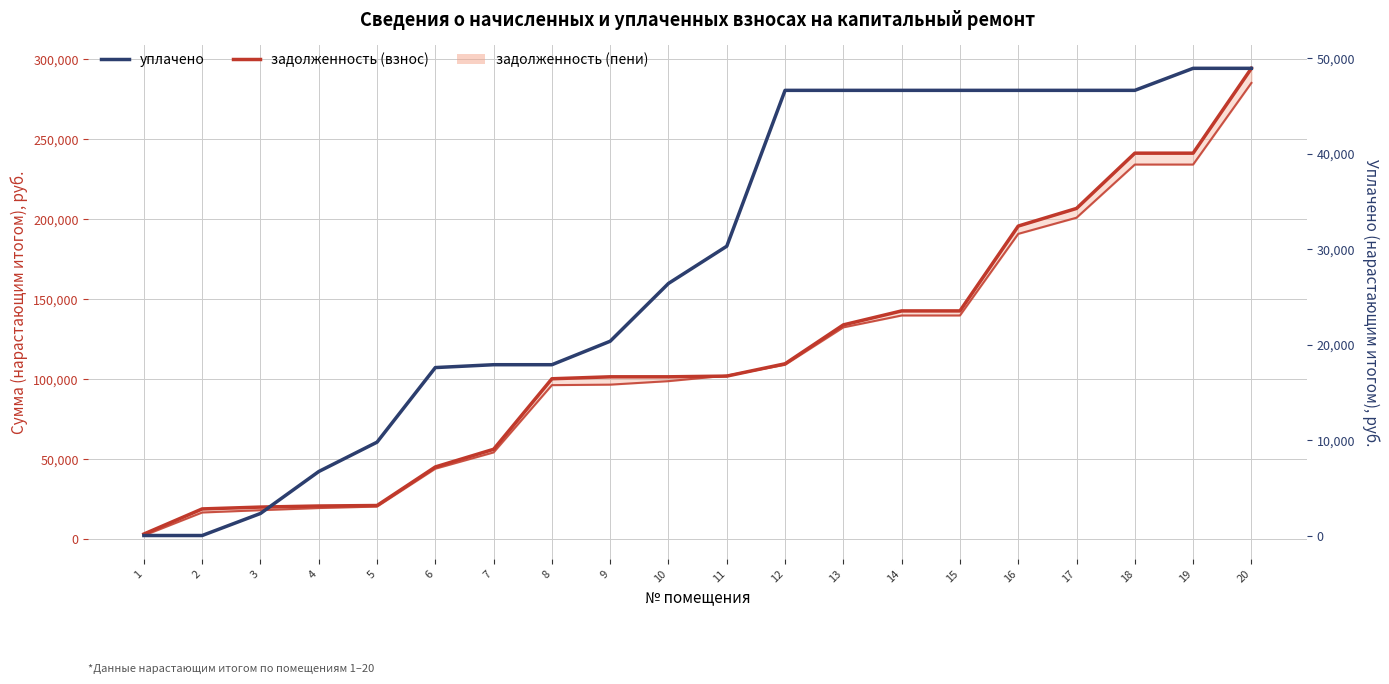

At which category is the sum across all series the highest?

20